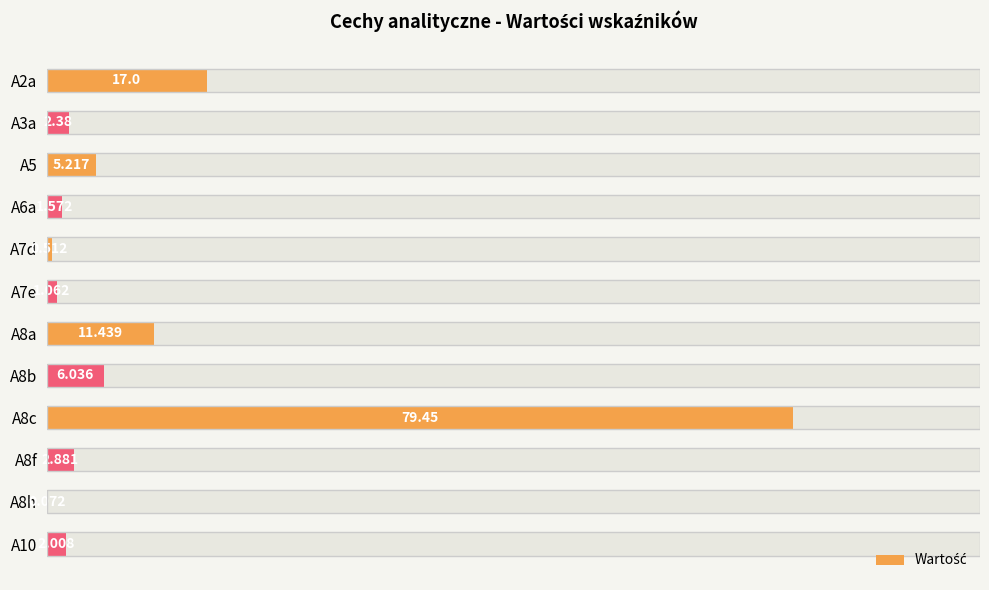

Rank the categories by value from lowest to highest.

A8h, A7d, A7e, A6a, A10, A3a, A8f, A5, A8b, A8a, A2a, A8c